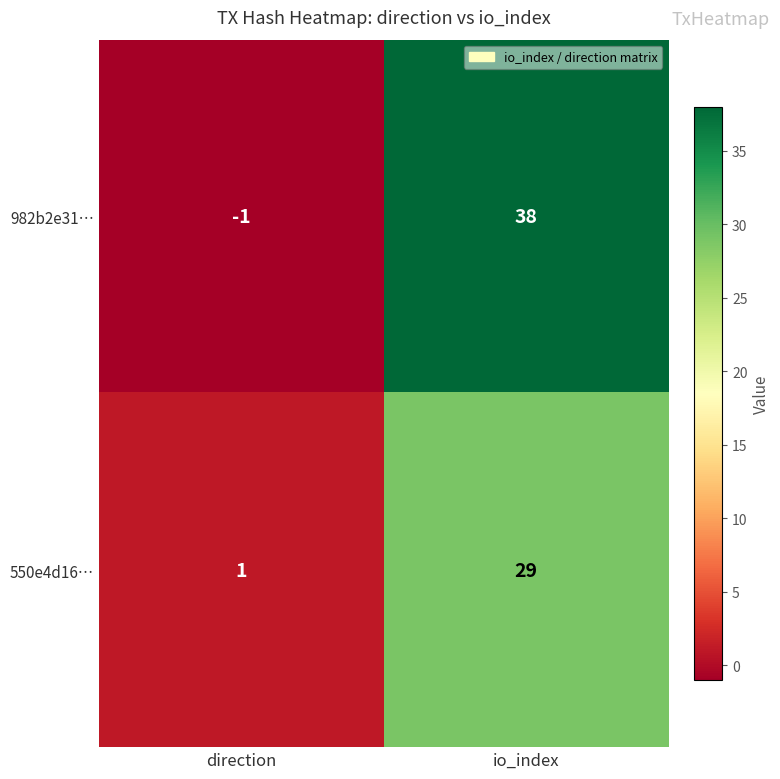

What is the difference between the highest and lowest values at direction?

2